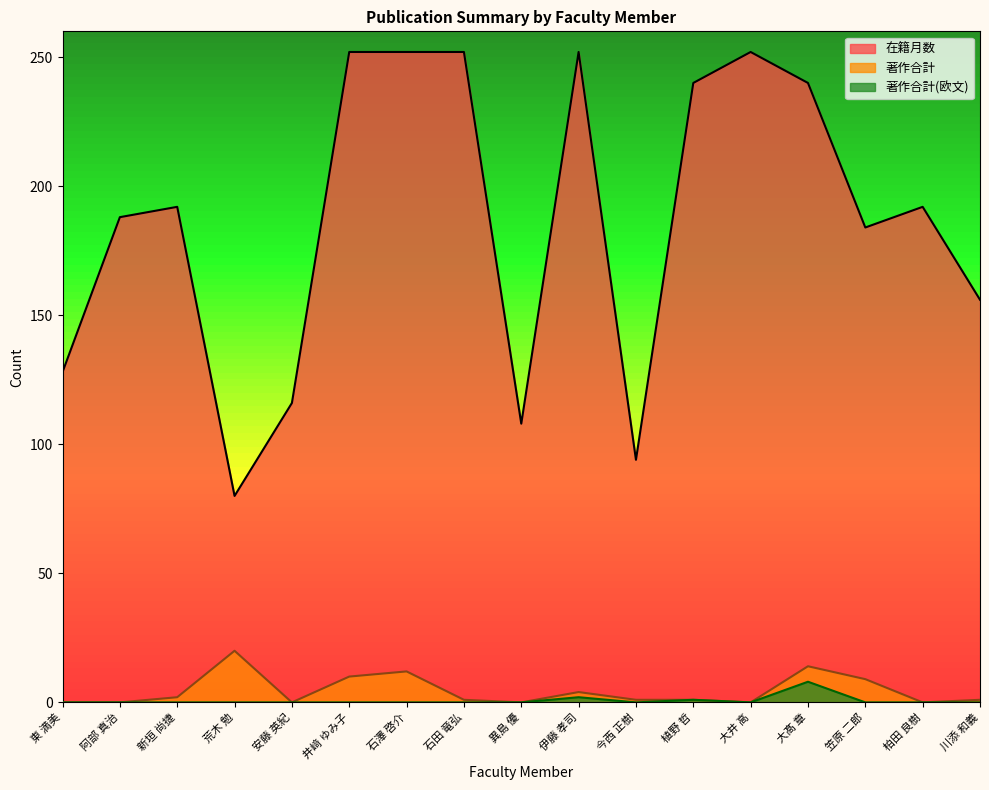

What is the label of the 1st point from the right?

川添 和義